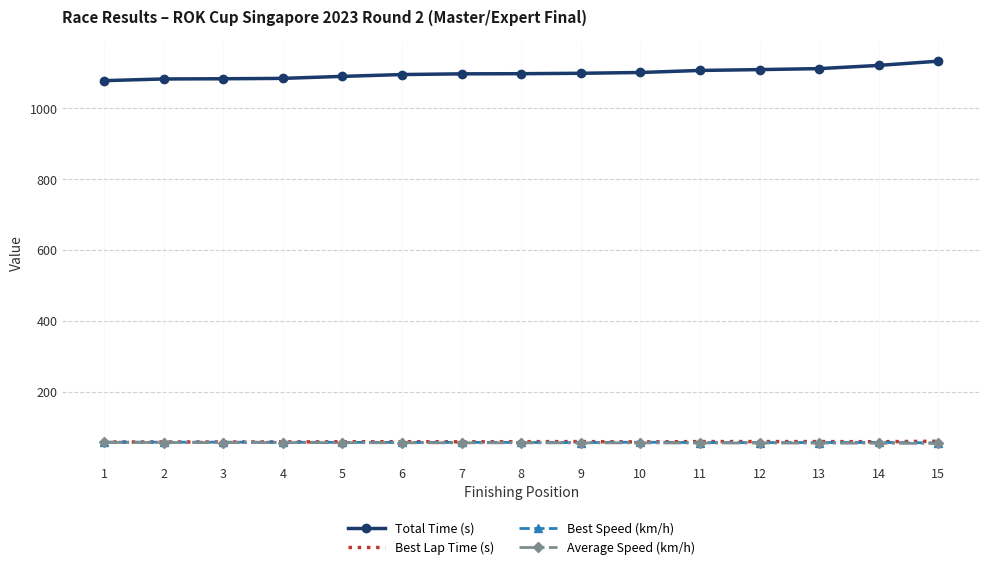

How many values in the Total Time (s) series are below 1096?

6